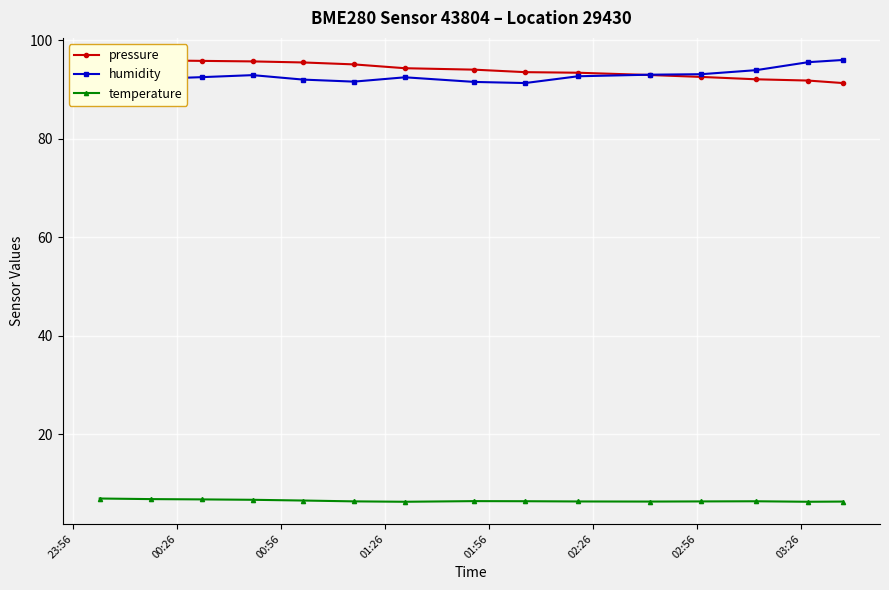

What is the maximum value for humidity?

96.0